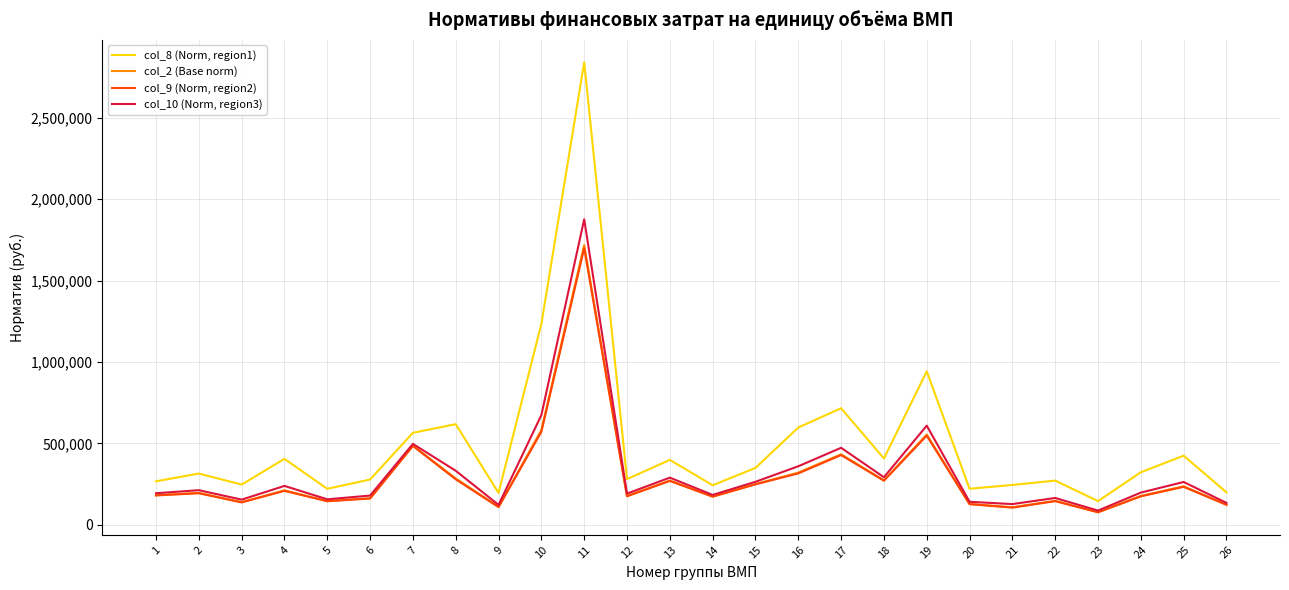

At which category is the sum across all series the highest?

11